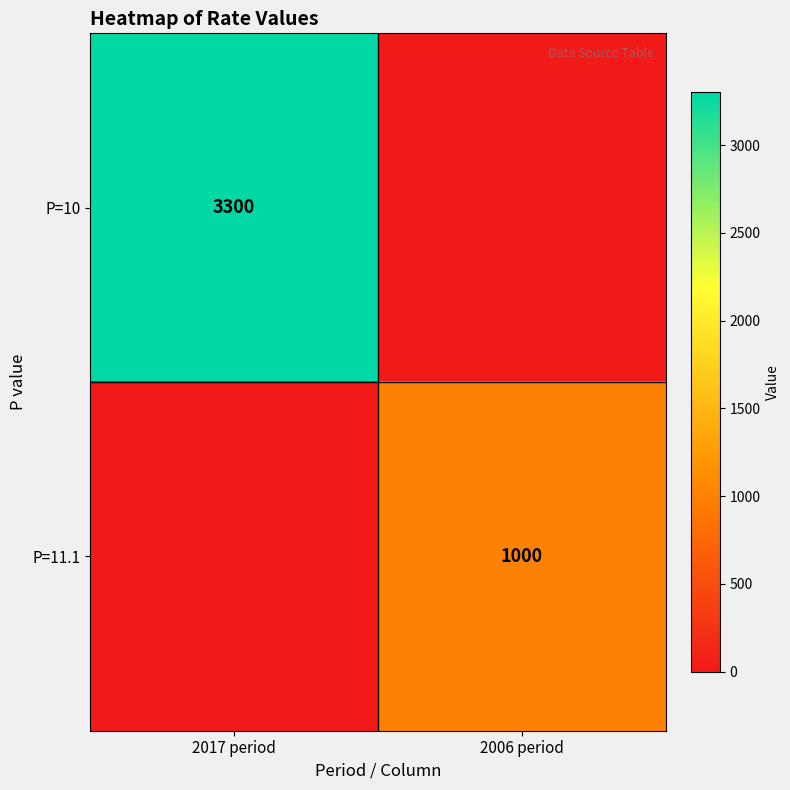

The value of P=10 at 2017 period is 4719. True or false?

False